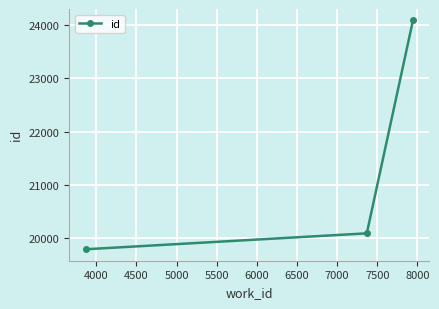

What is the value of the 1st point from the left?

19792